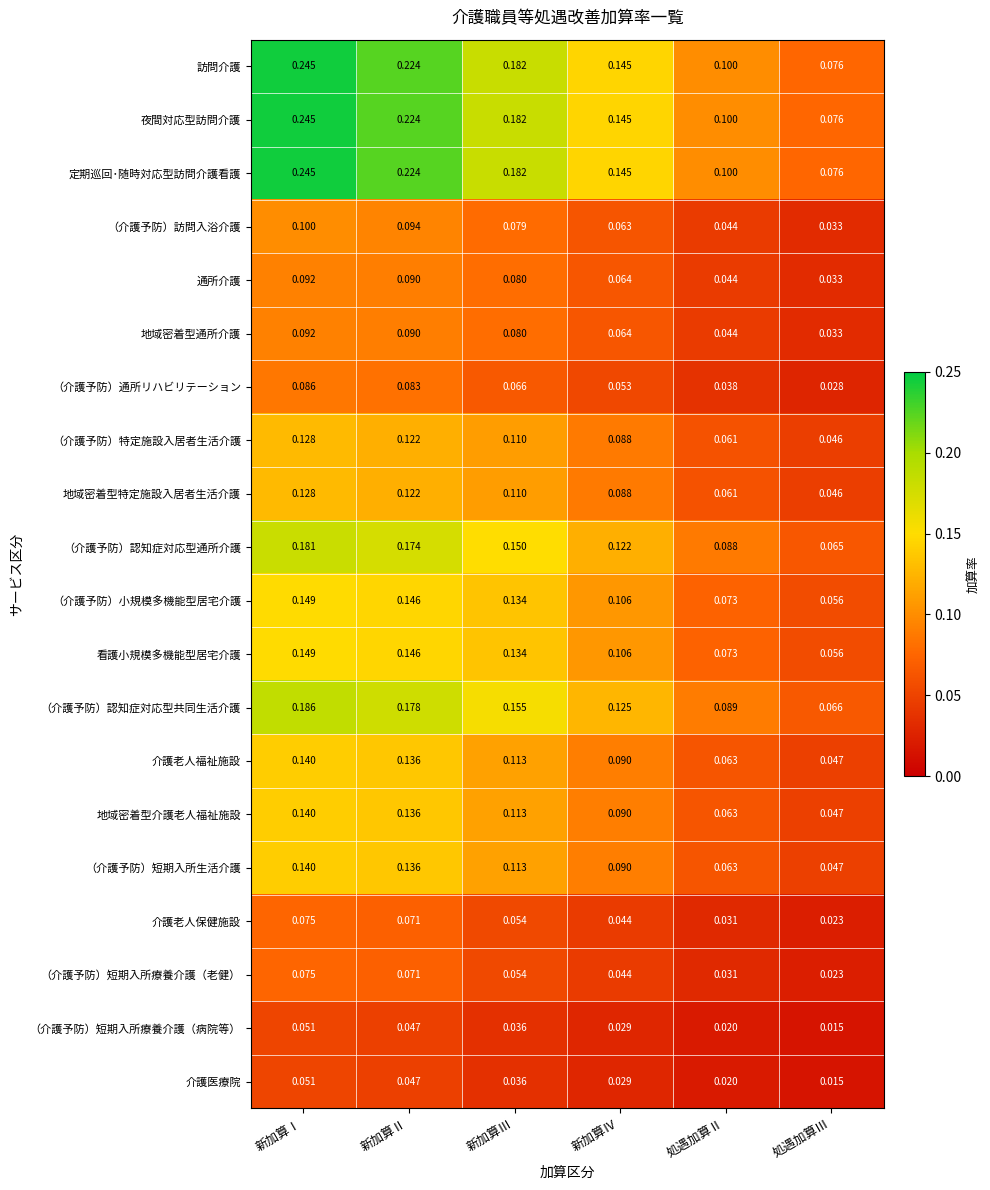

Is the value of （介護予防）短期入所療養介護（老健） at 処遇加算Ⅲ greater than the value of 訪問介護 at 新加算Ⅳ?

No